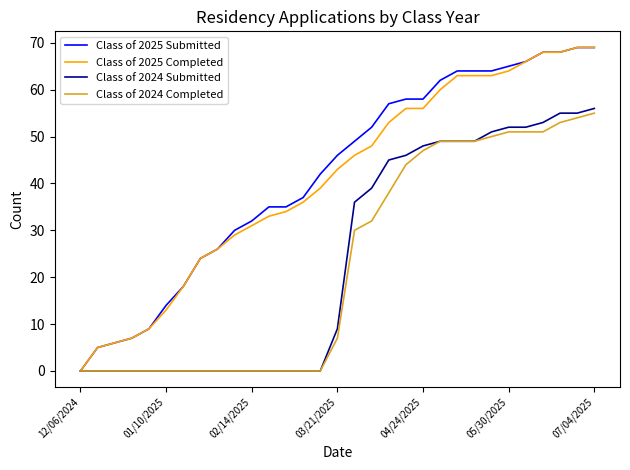

What is the highest value of the Class of 2025 Submitted series?

69